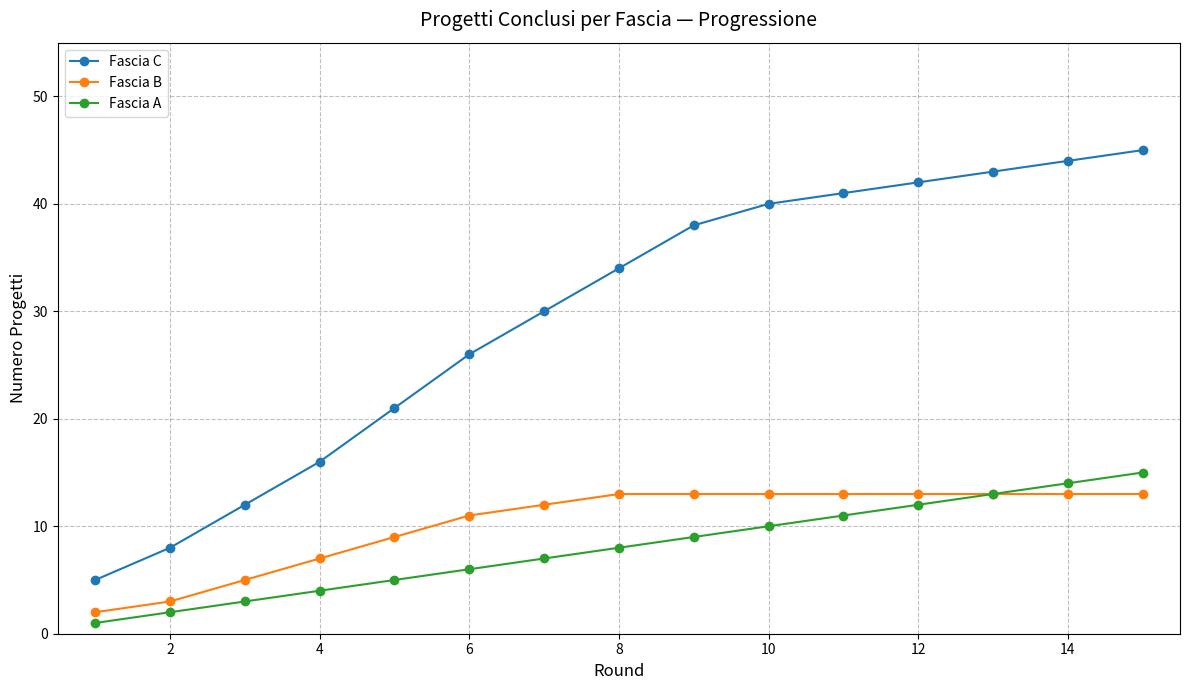

What is the maximum value for Fascia A?

15